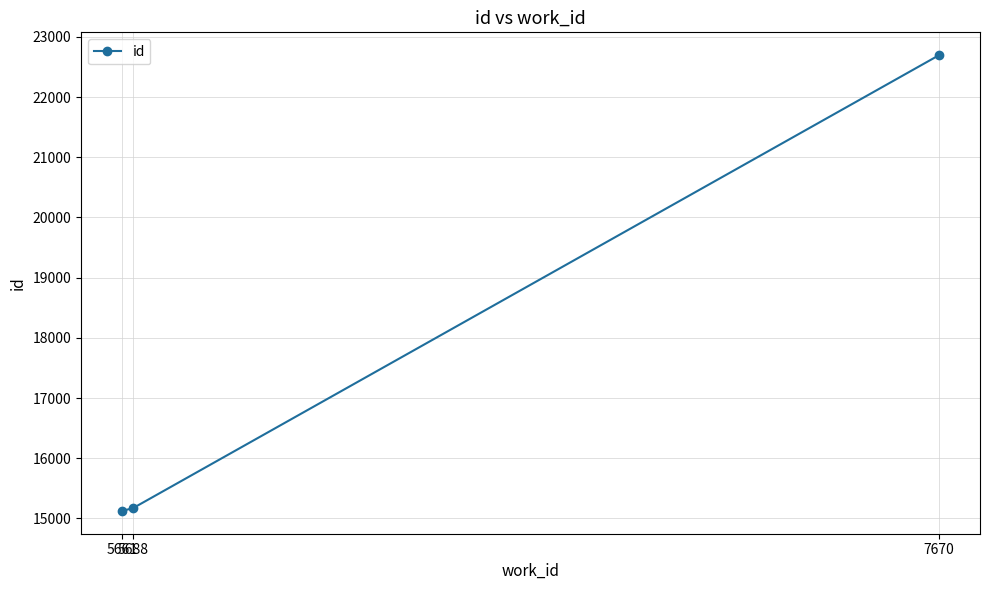

What is the smallest value displayed?

15124